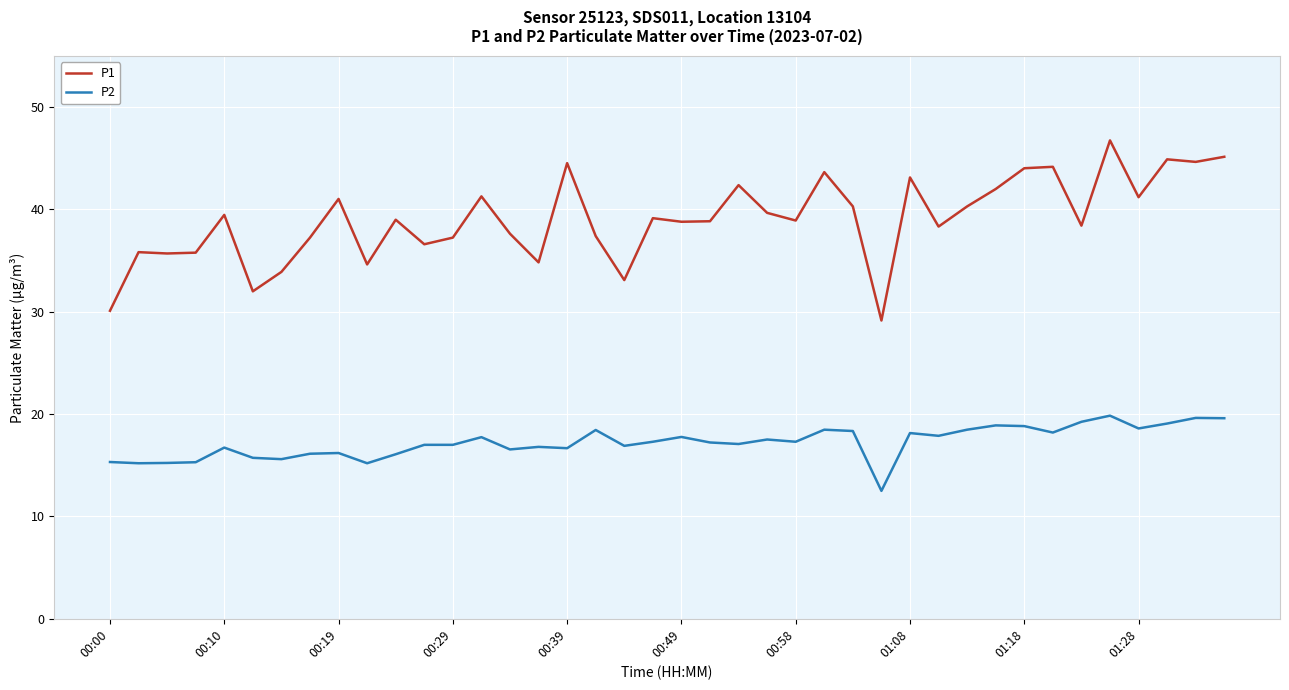

What are all the series names shown in the legend?

P1, P2